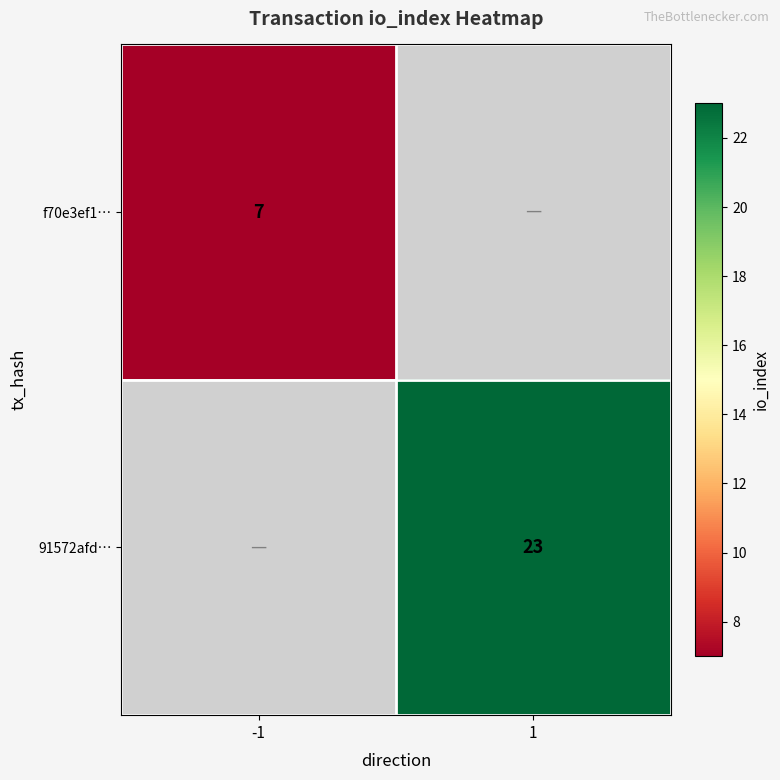

The value of f70e3ef1… at -1 is 7. True or false?

True